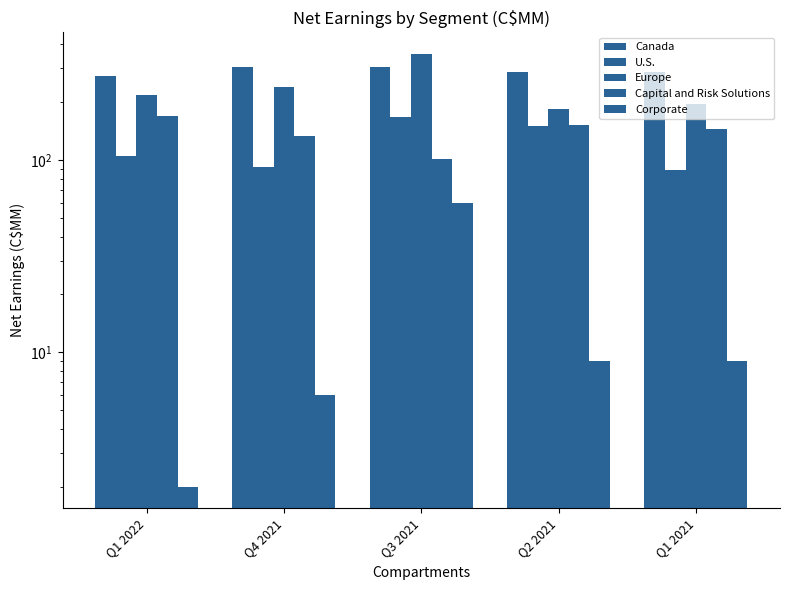

Reading right to left, what are all the values shown in this chart?

Canada: 287	288	305	307	275
U.S.: 89	150	168	92	105
Europe: 195	185	357	239	219
Capital and Risk Solutions: 145	152	102	133	169
Corporate: 9	9	60	6	2